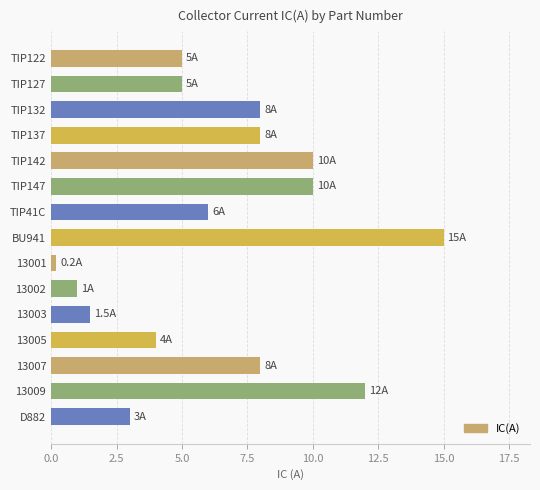

What value does the data have at 13009?

12.0